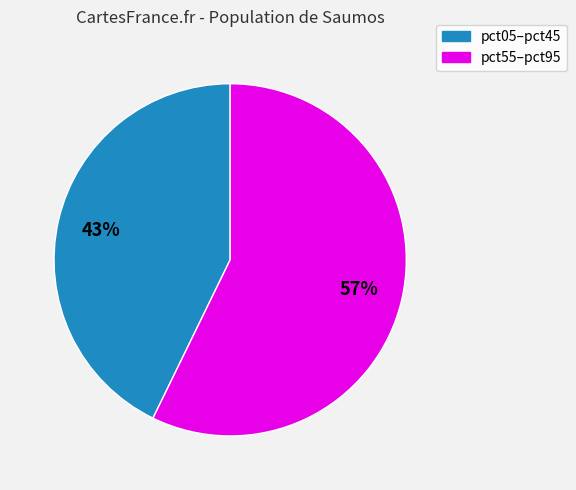

Count the number of slices in the pie.

2